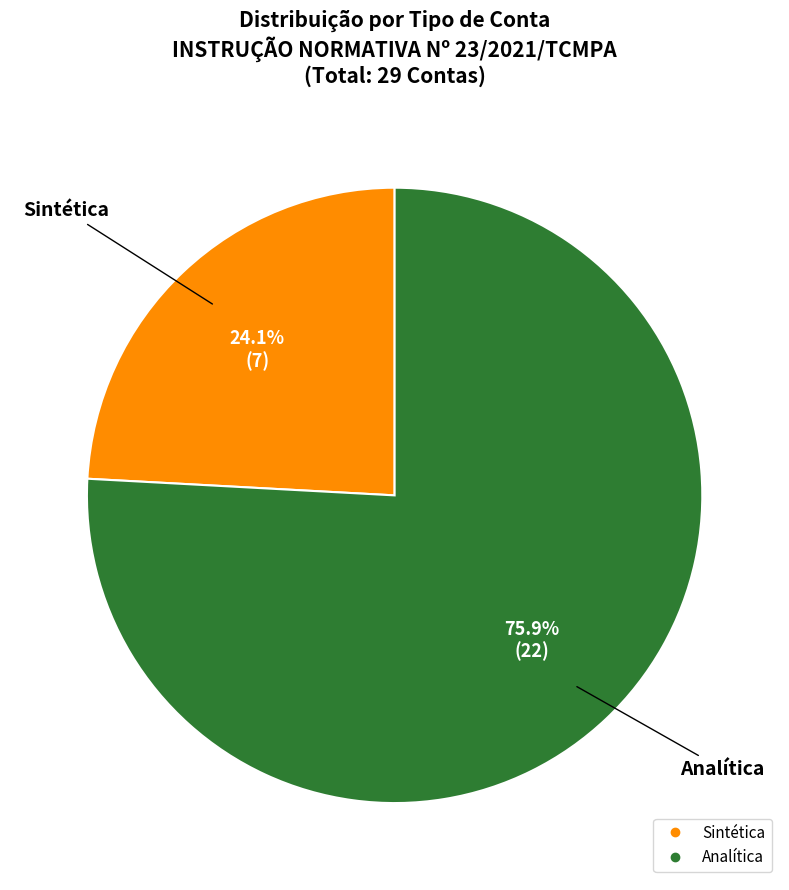

How many segments does this pie chart have?

2